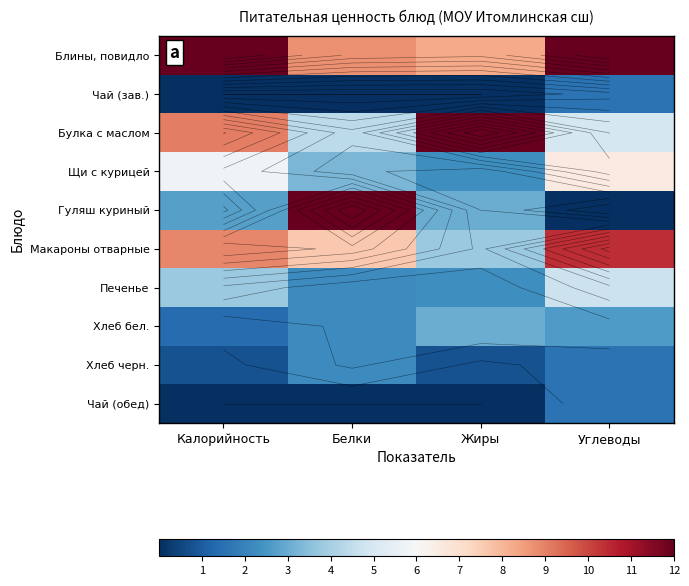

How many distinct data groups are displayed?

10